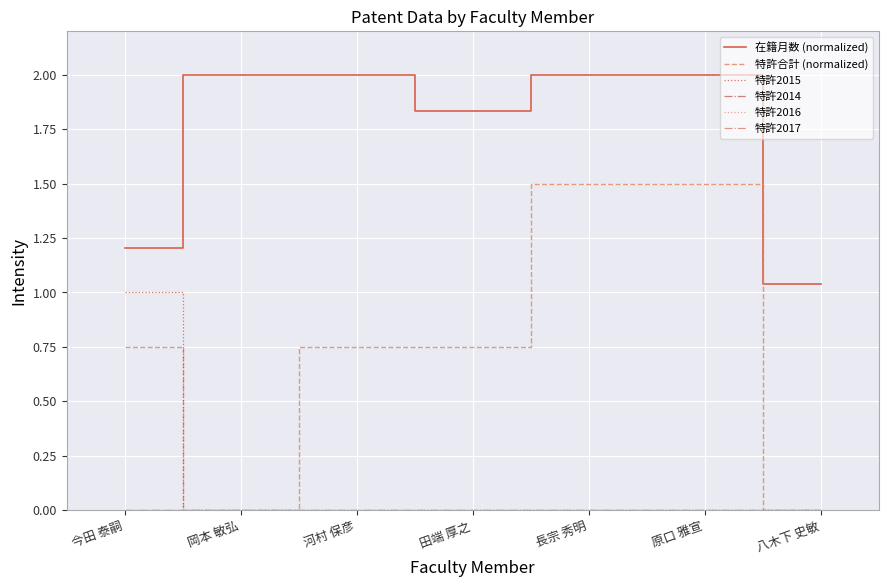

Is the value of 特許2017 at 岡本 敏弘 greater than the value of 在籍月数 (normalized) at 河村 保彦?

No